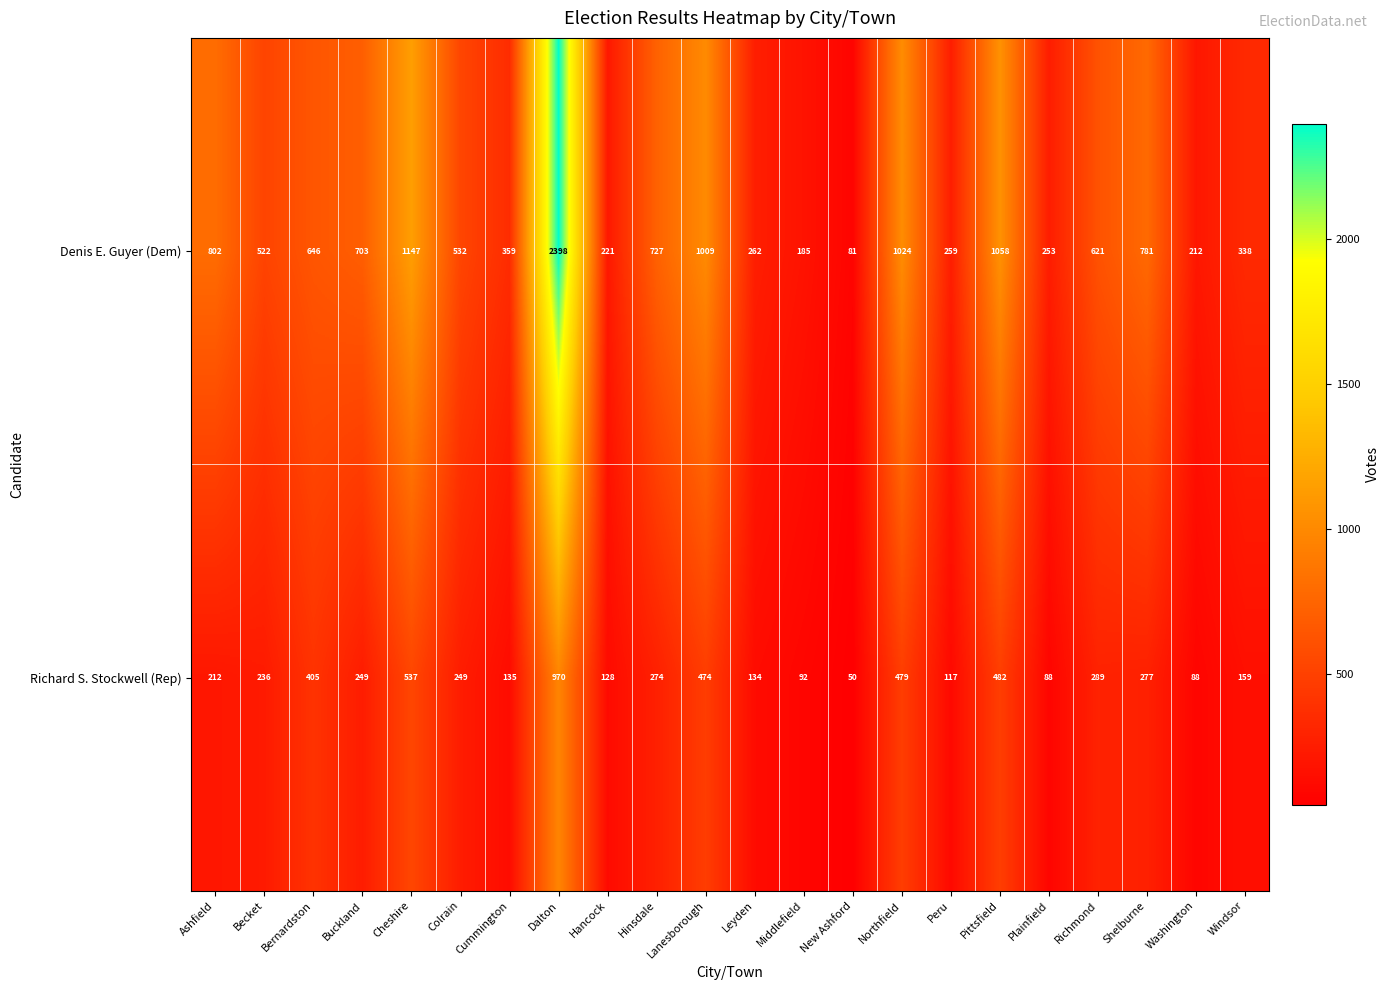

At Becket, list the series in order from largest to smallest.

Denis E. Guyer (Dem), Richard S. Stockwell (Rep)